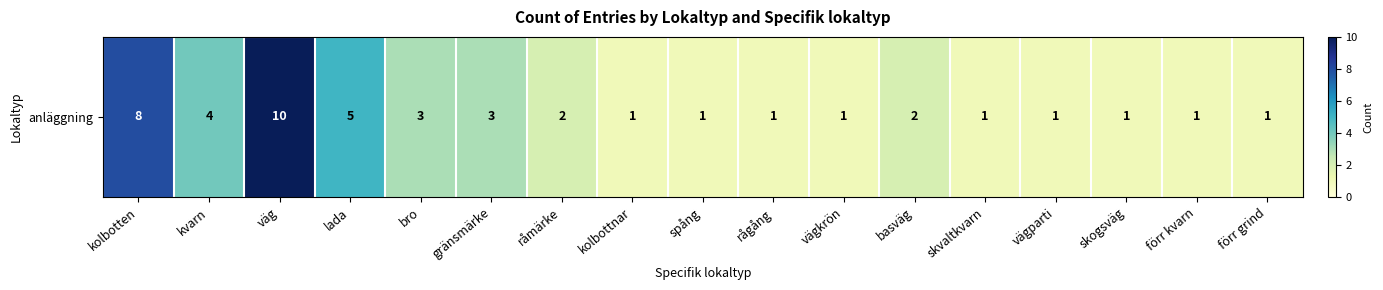

What is the greatest value displayed?

10